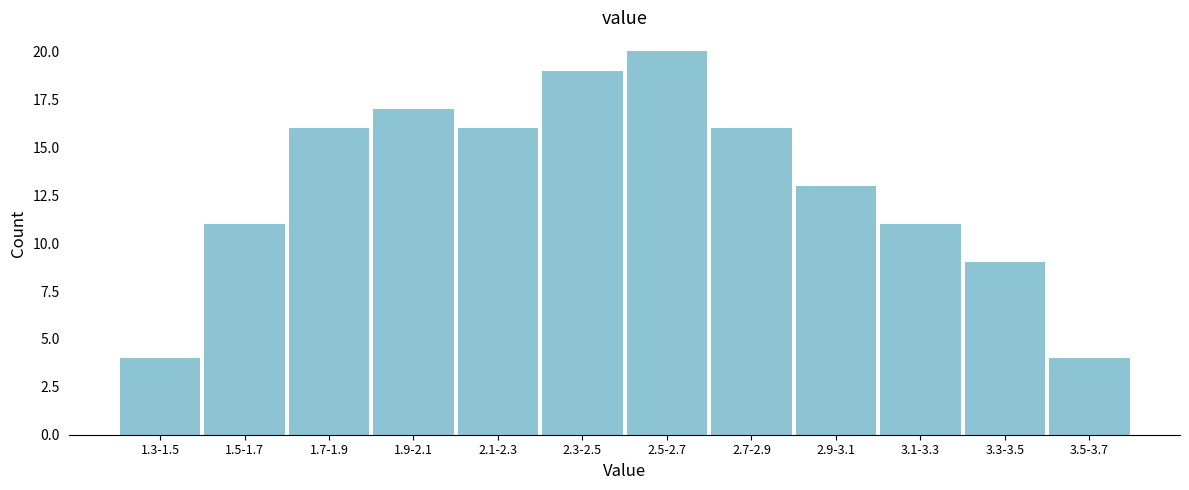

Reading right to left, transcribe all the data shown in this chart.

4	9	11	13	16	20	19	16	17	16	11	4